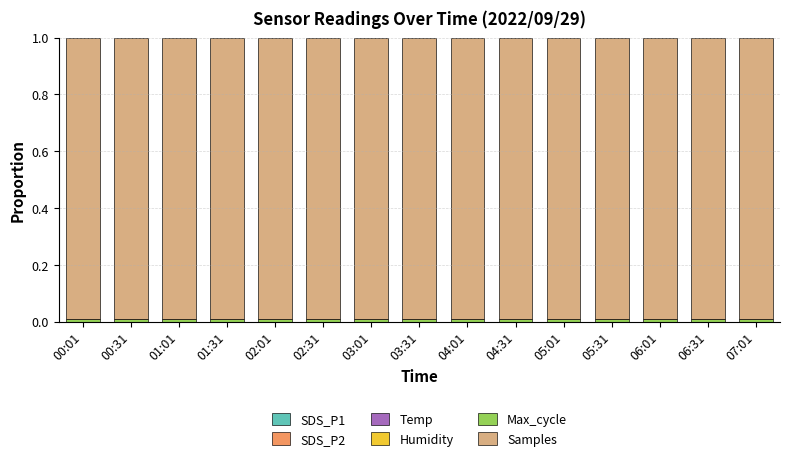

What is the label of the 9th bar from the right?

03:01